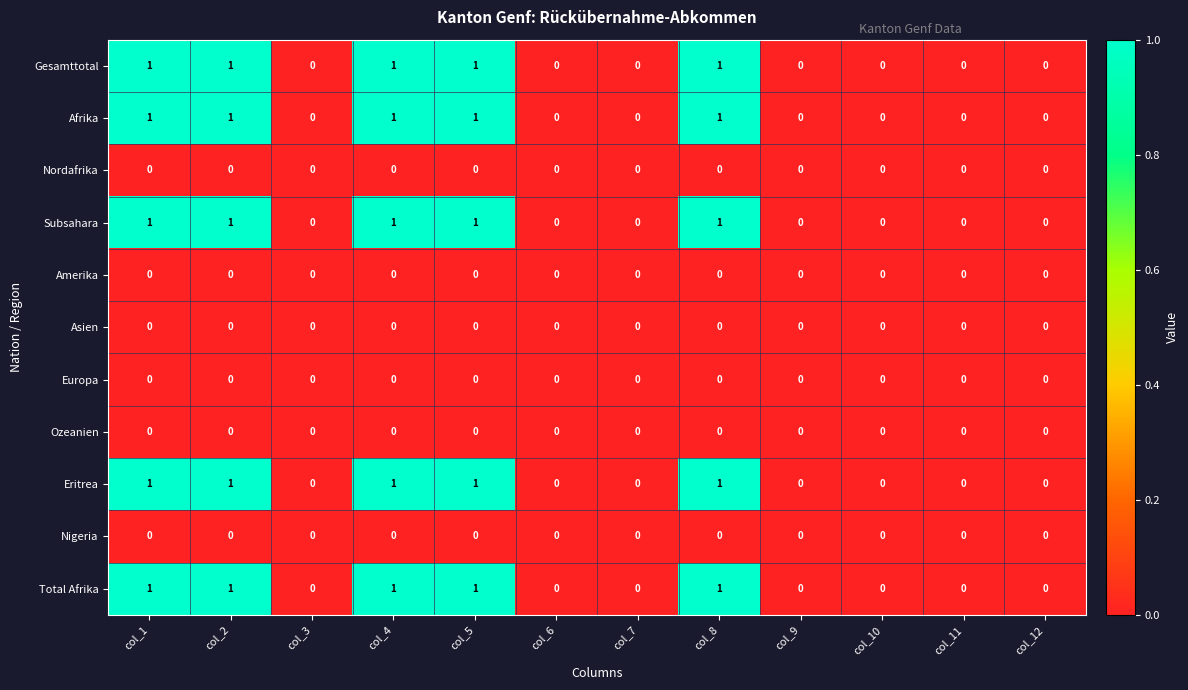

Count the number of data series in this chart.

11